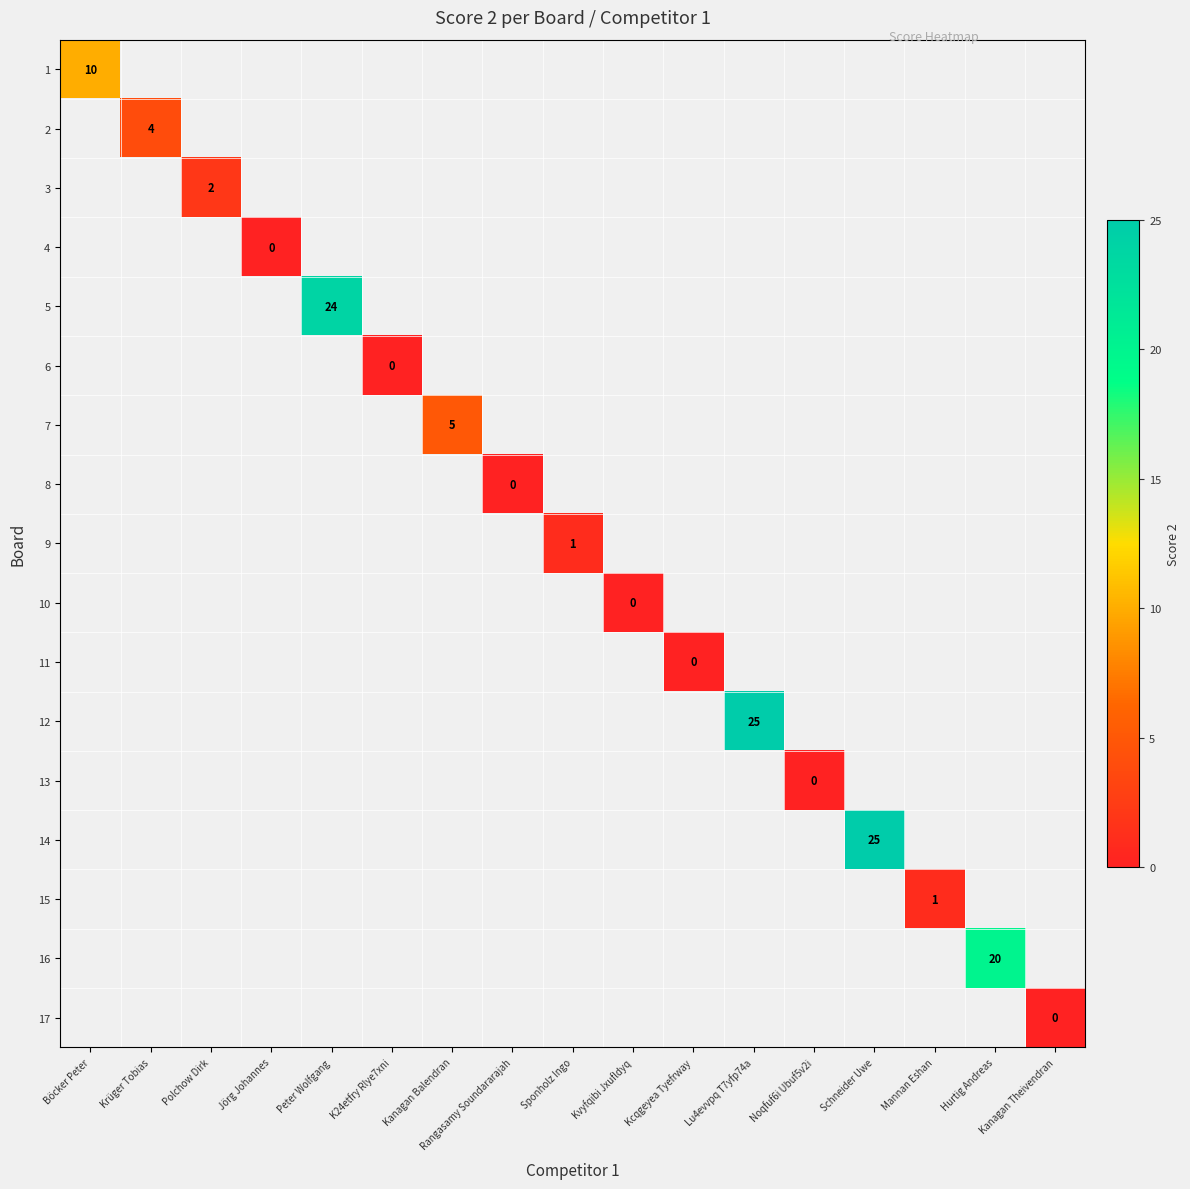

At how many categories does at least one series exceed 21?

3